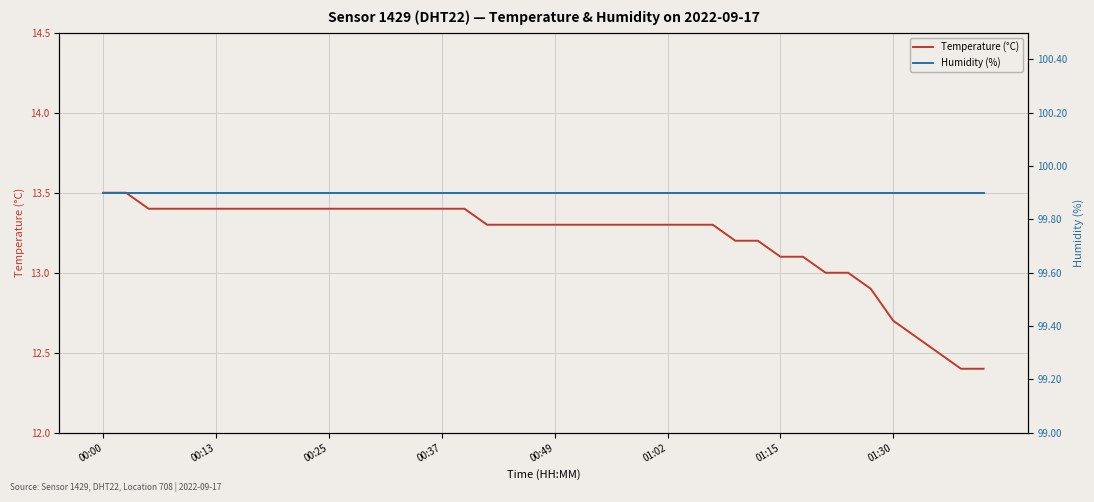

Rank the series by their maximum value, from lowest to highest.

Temperature (°C), Humidity (%)